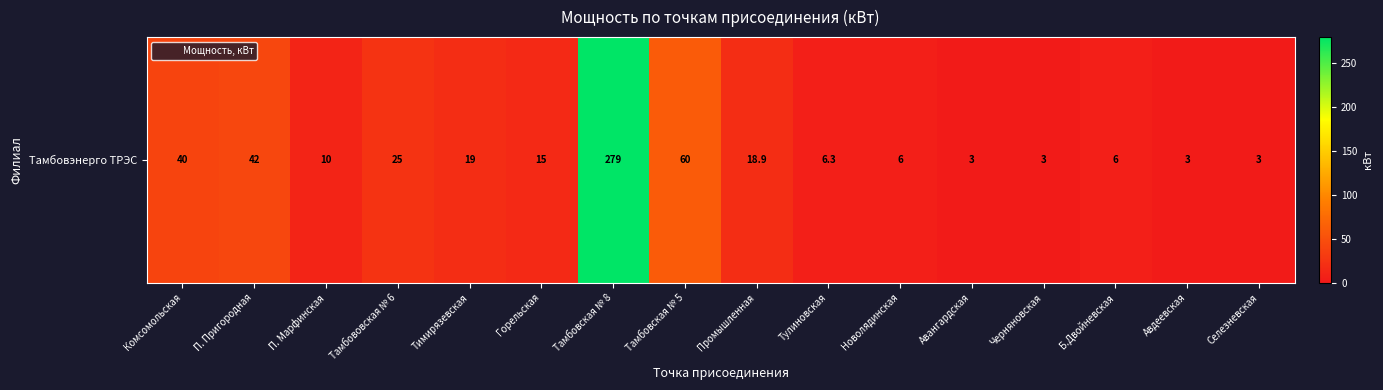

Between Авдеевская and Комсомольская, which is larger?

Комсомольская